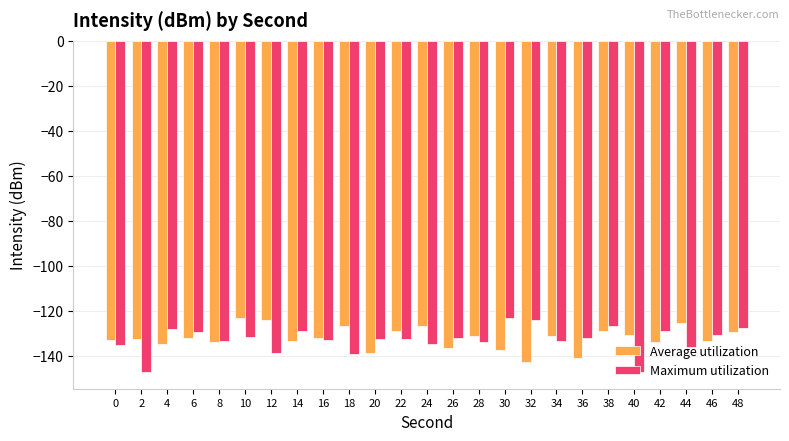

What is the lowest value of the Average utilization series?

-142.8